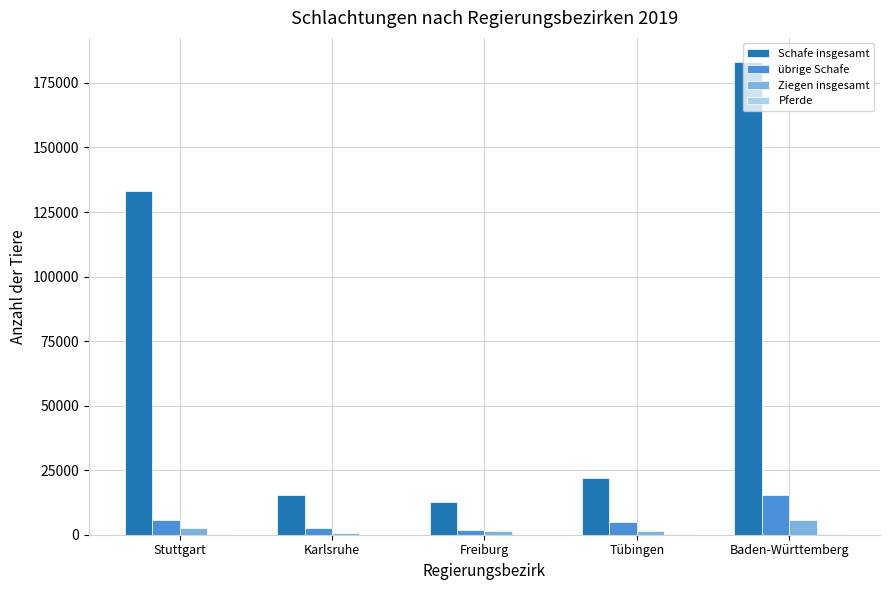

At which category does the chart reach its peak across all series?

Baden-Württemberg